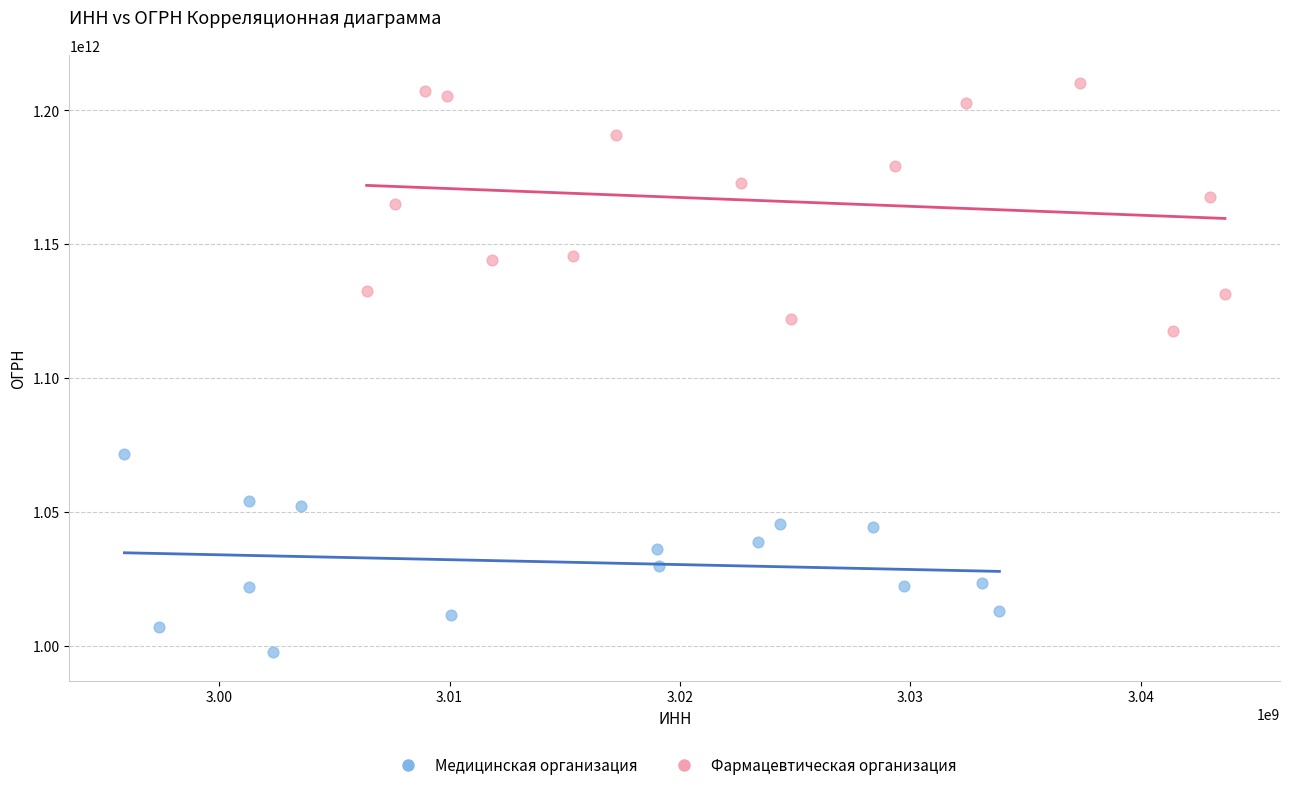

Which series has the largest Y range (max minus min)?

Фармацевтическая организация